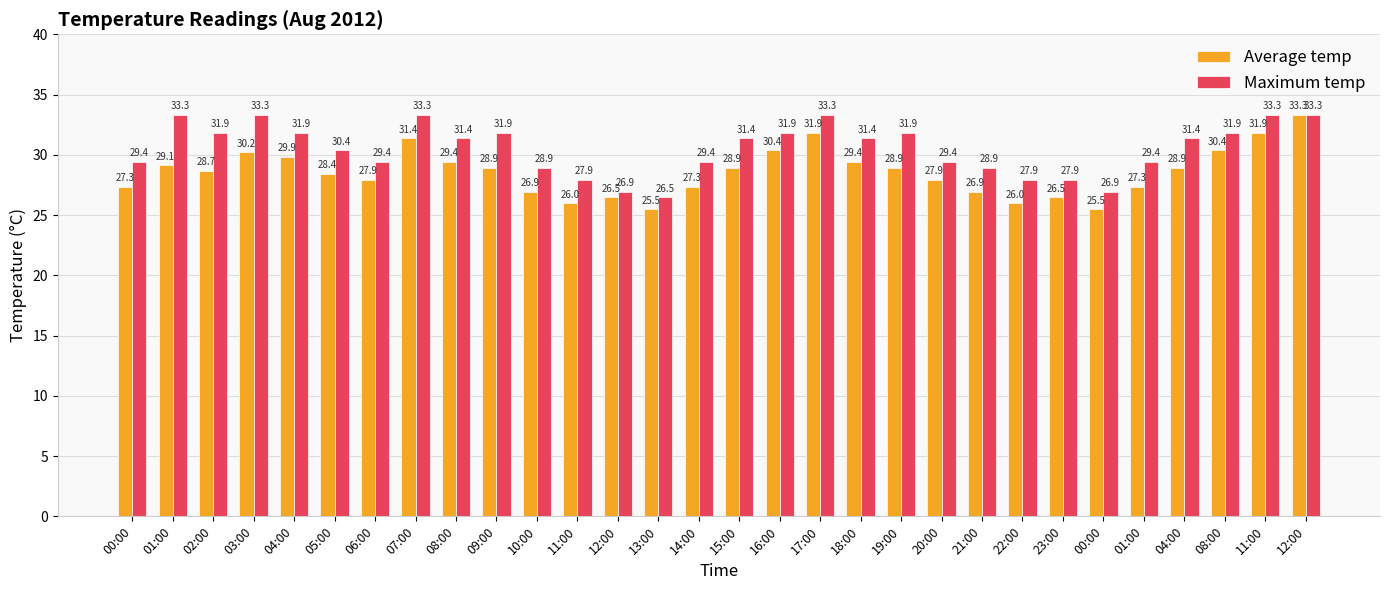

Between 02:00 and 09:00, which is larger?

09:00